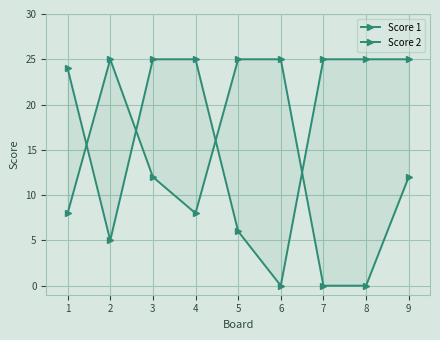

True or false: Score 2 has more than 2 interior local peaks.

False